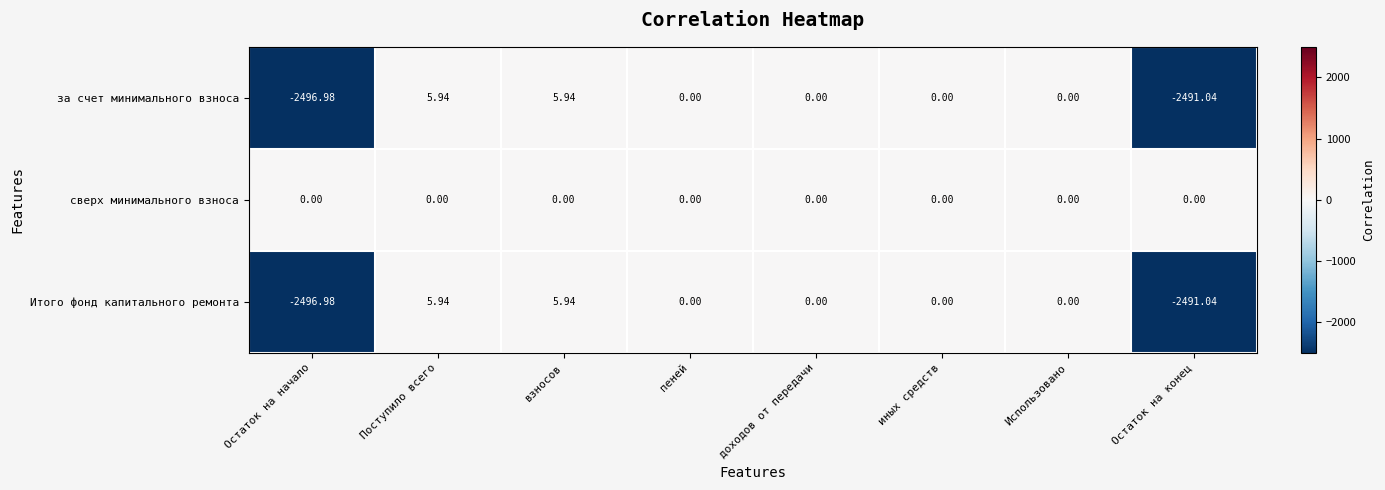

At which label does за счет минимального взноса first exceed 0?

Поступило всего